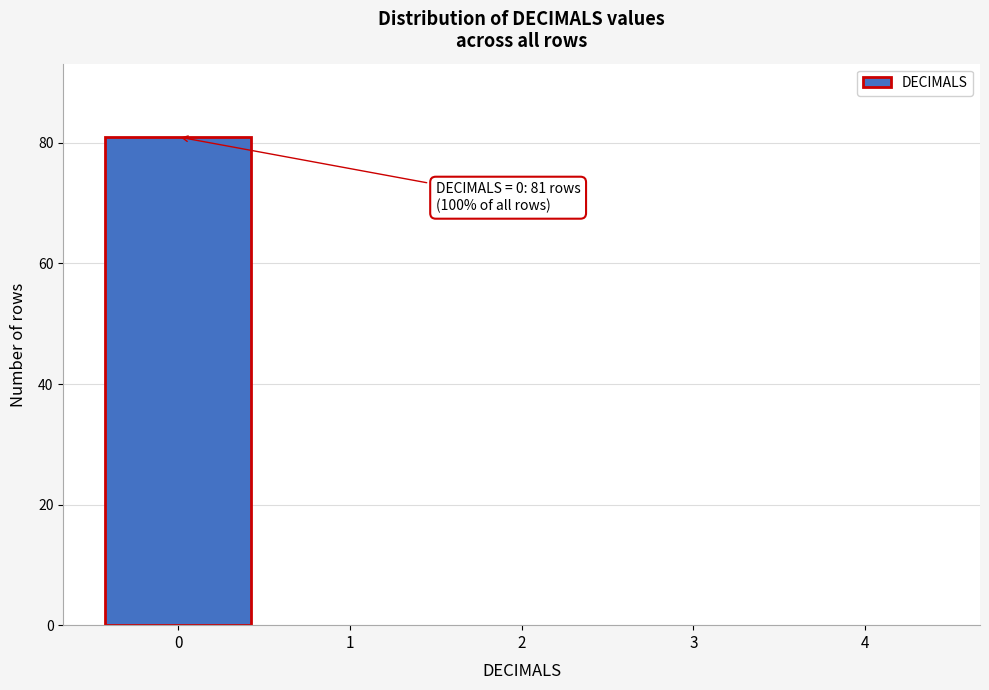

Reading right to left, what are all the values shown in this chart?

4=0	3=0	2=0	1=0	0=81